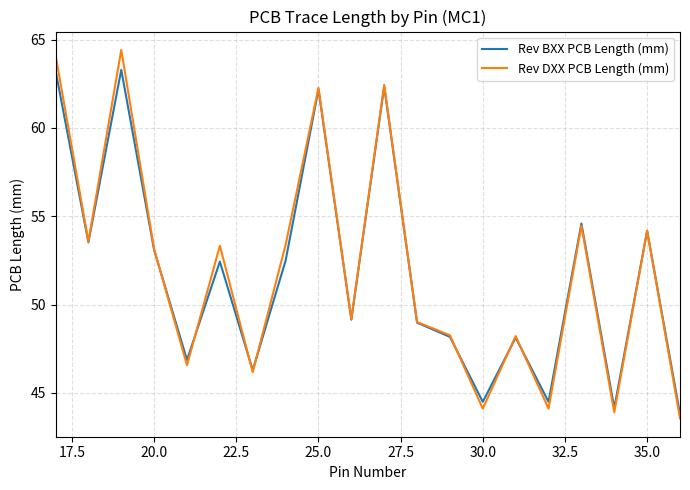

List the series in order of their peak value, lowest first.

Rev BXX PCB Length (mm), Rev DXX PCB Length (mm)